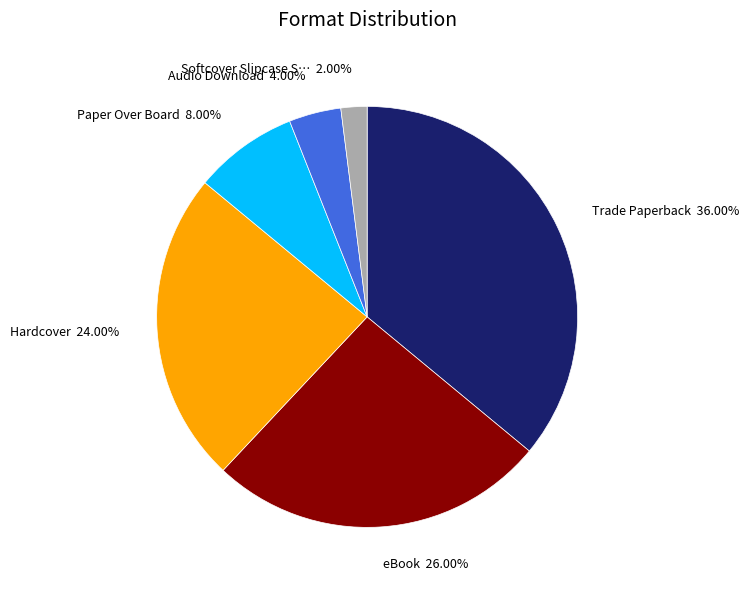

Is there a majority slice in this chart?

No